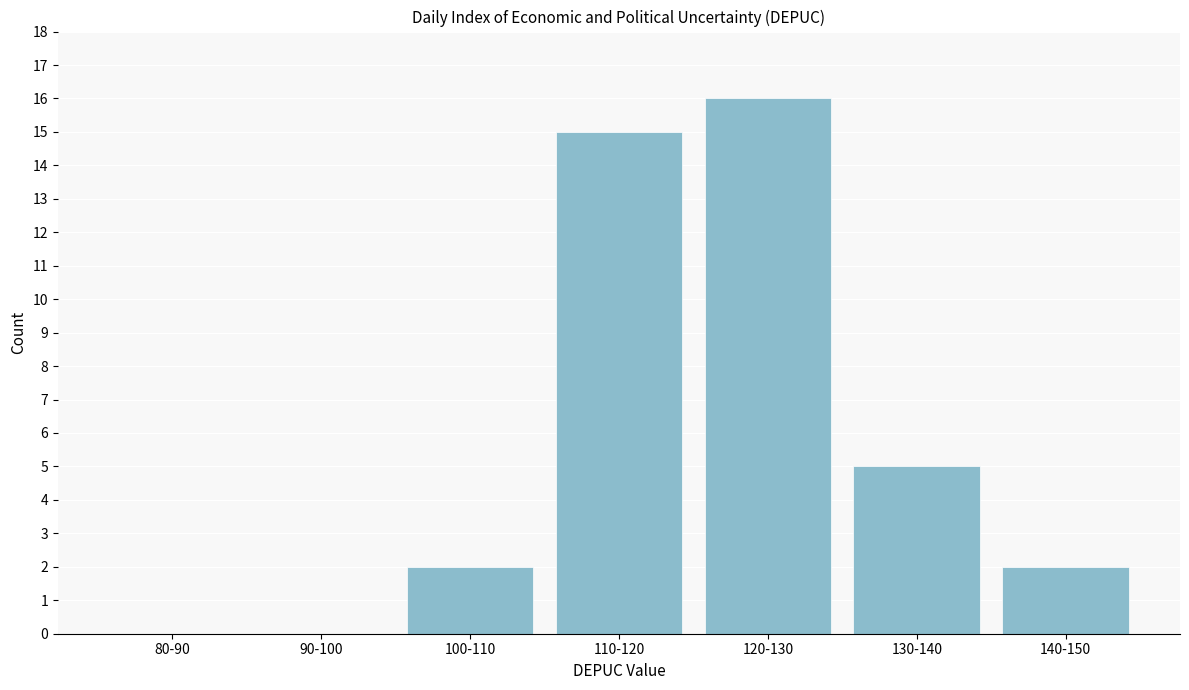

Reading left to right, list all the values displayed in this chart.

80-90=0	90-100=0	100-110=2	110-120=15	120-130=16	130-140=5	140-150=2